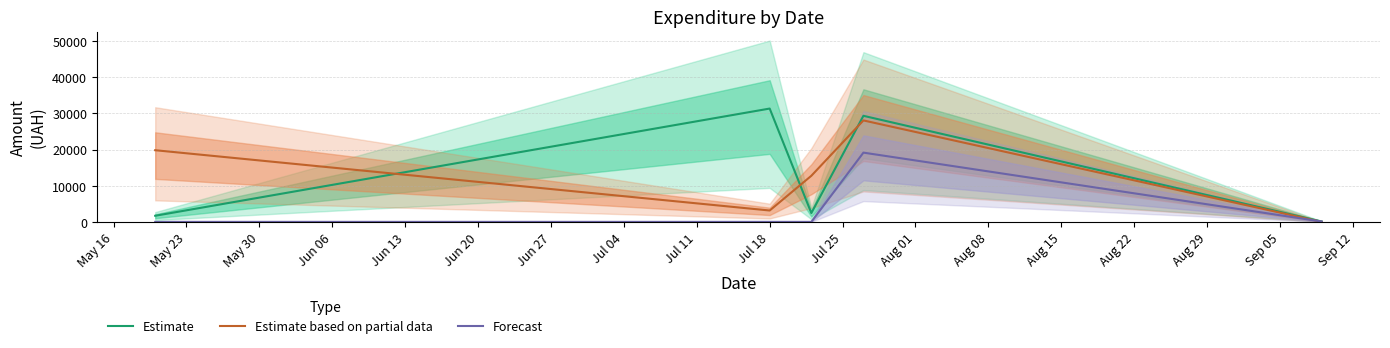

What is the average value of the Estimate series?

12991.2